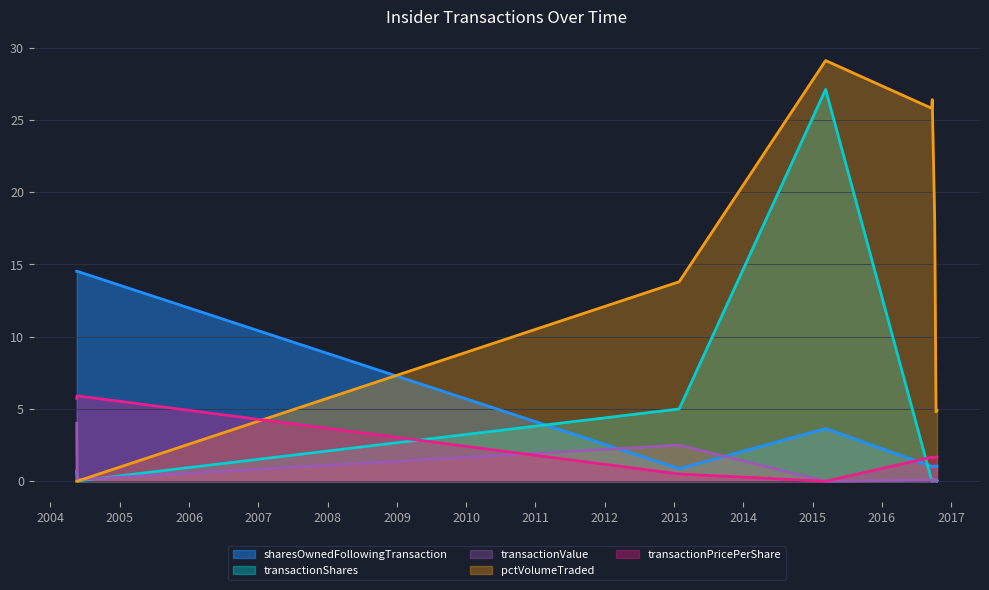

Which series ends up on top after the final intersection of transactionShares and sharesOwnedFollowingTransaction?

sharesOwnedFollowingTransaction